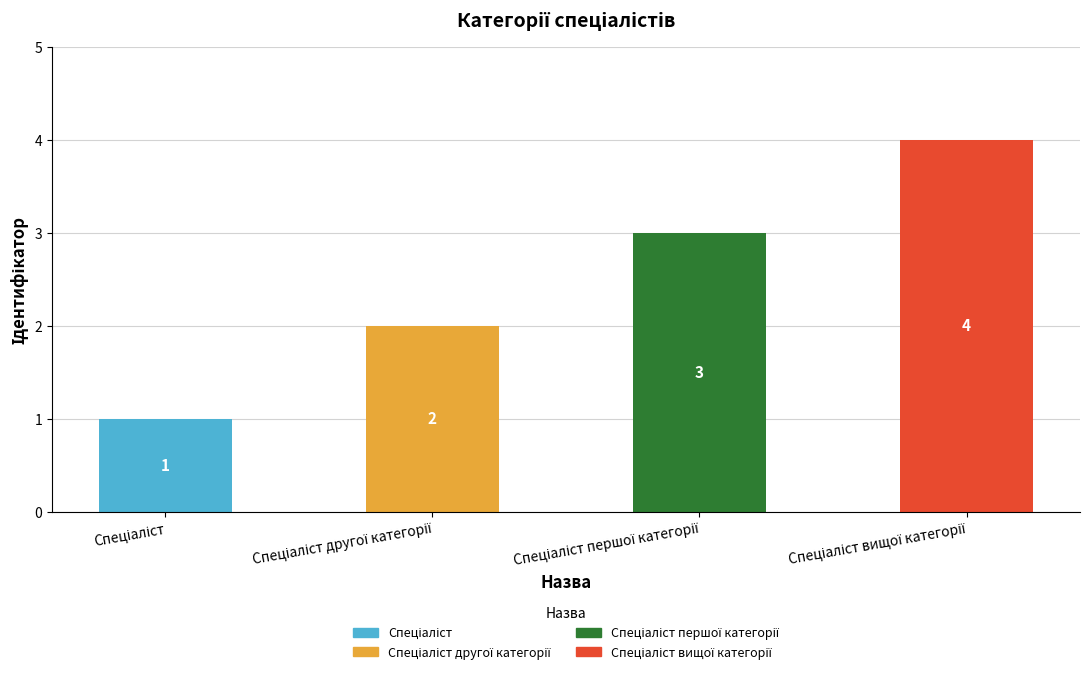

What is the value of the 3rd bar from the left?

3